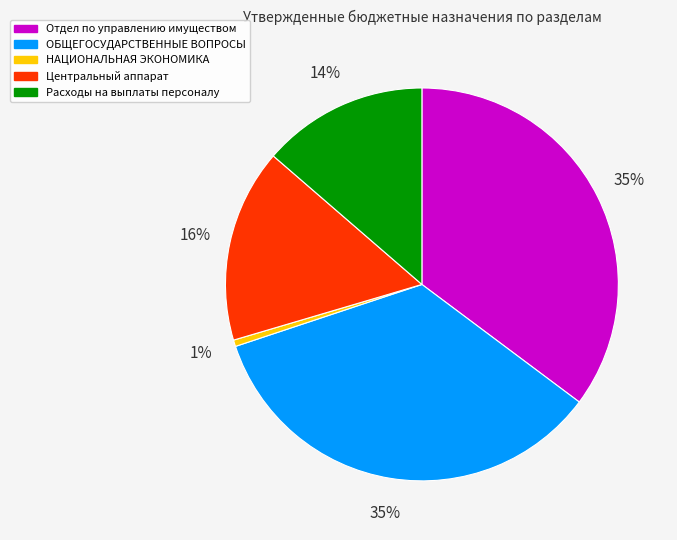

Does НАЦИОНАЛЬНАЯ ЭКОНОМИКА represent more than half of the total?

No